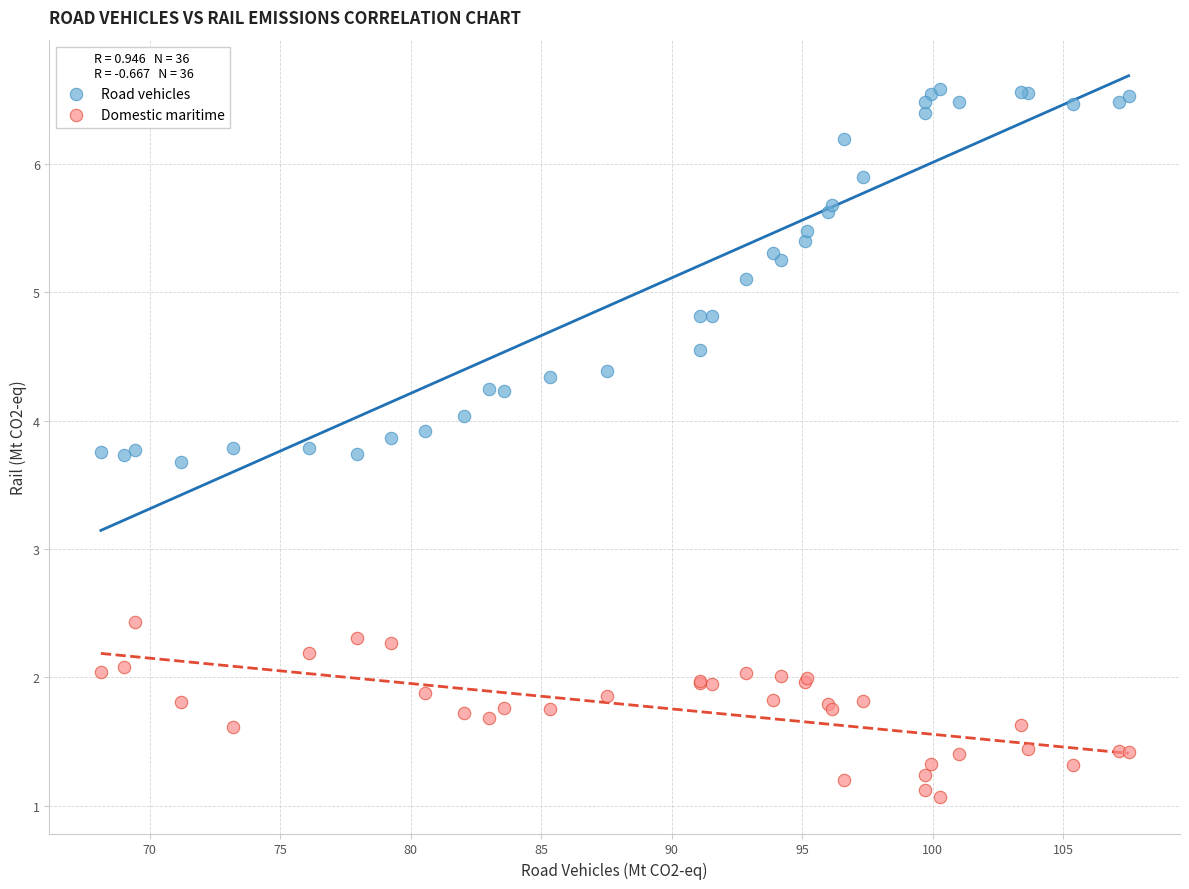

Which series reaches the maximum Y coordinate?

Road vehicles